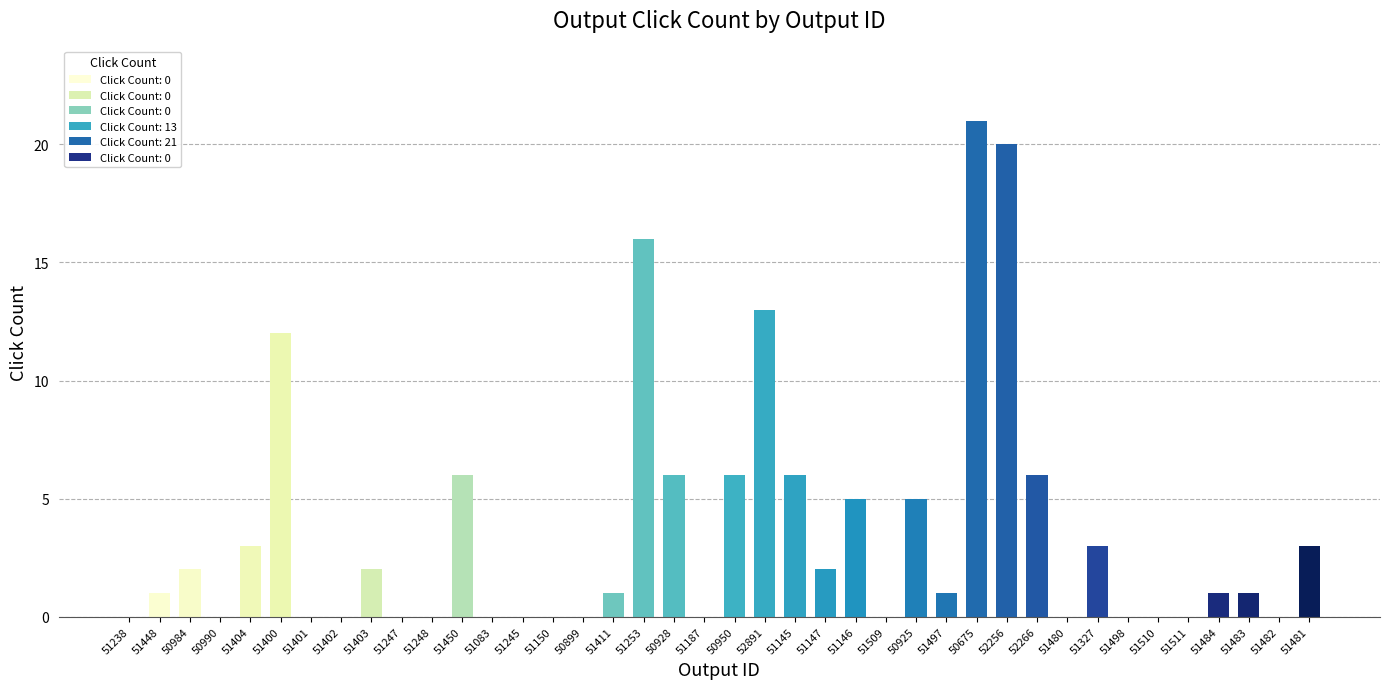

What is the sum of all values?

142